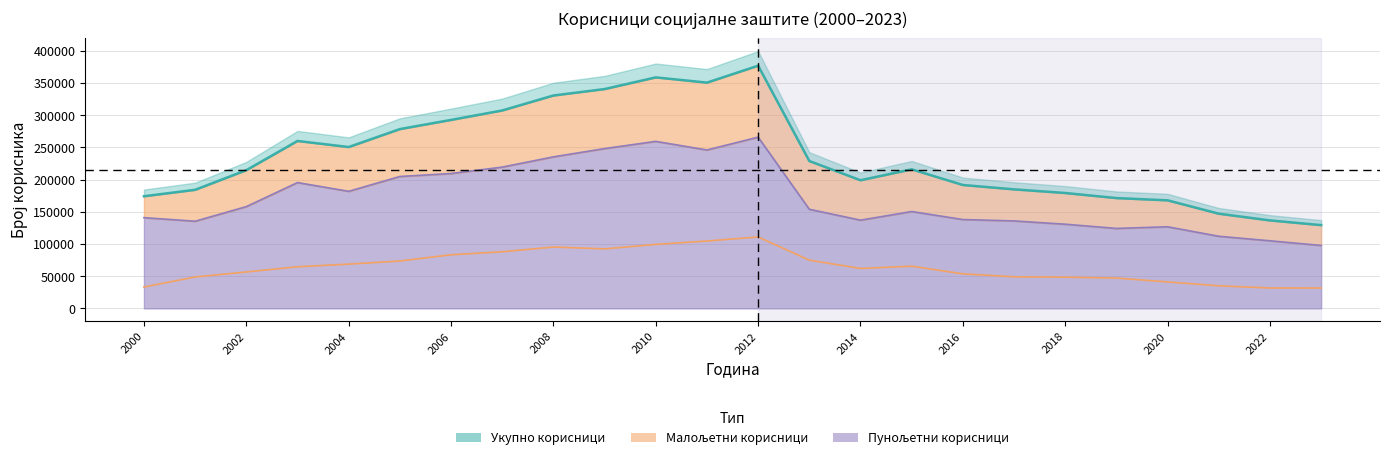

Count the number of values greater than 215940.

11